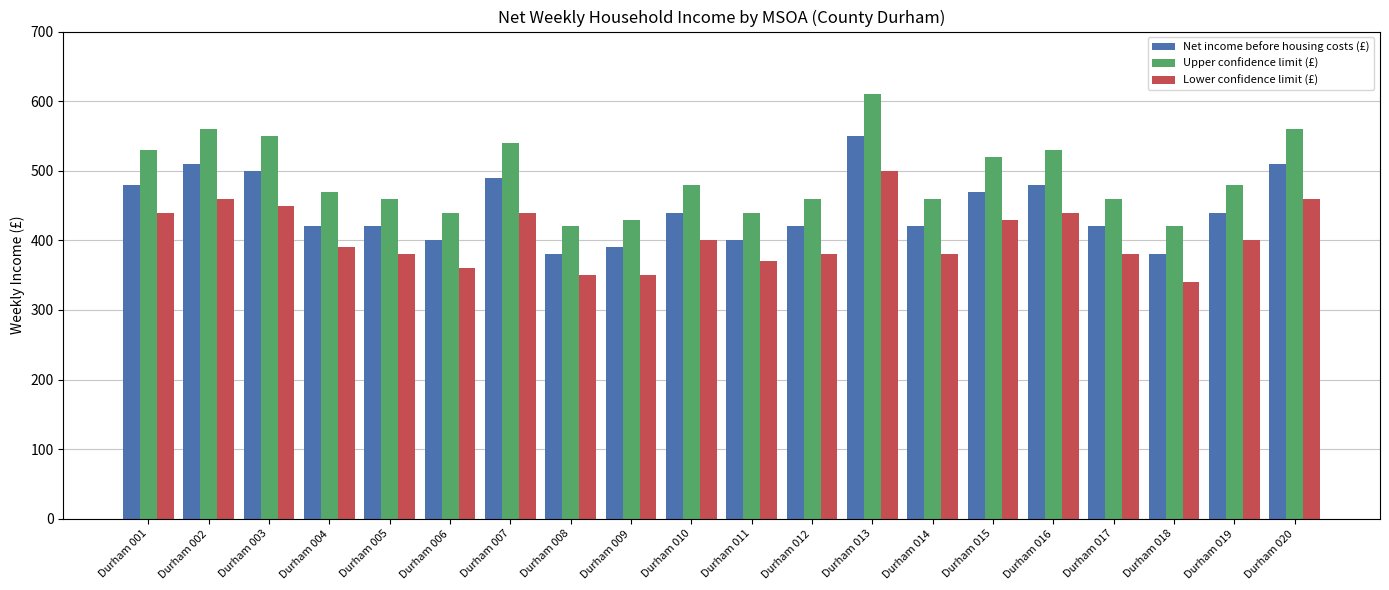

What is the difference between the second highest and minimum values in the Upper confidence limit (£) series?

140